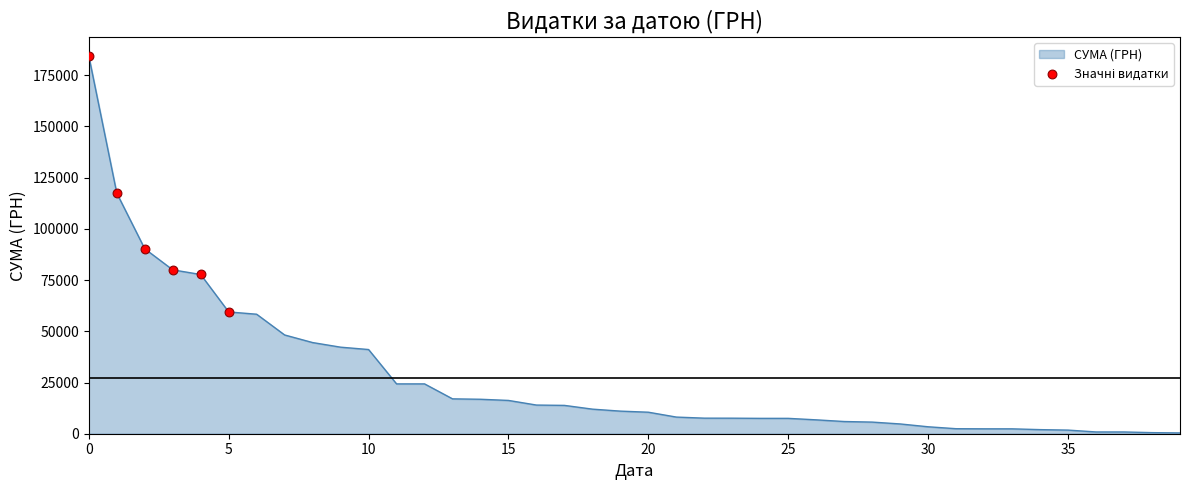

What is the maximum value shown in the chart?

184432.0